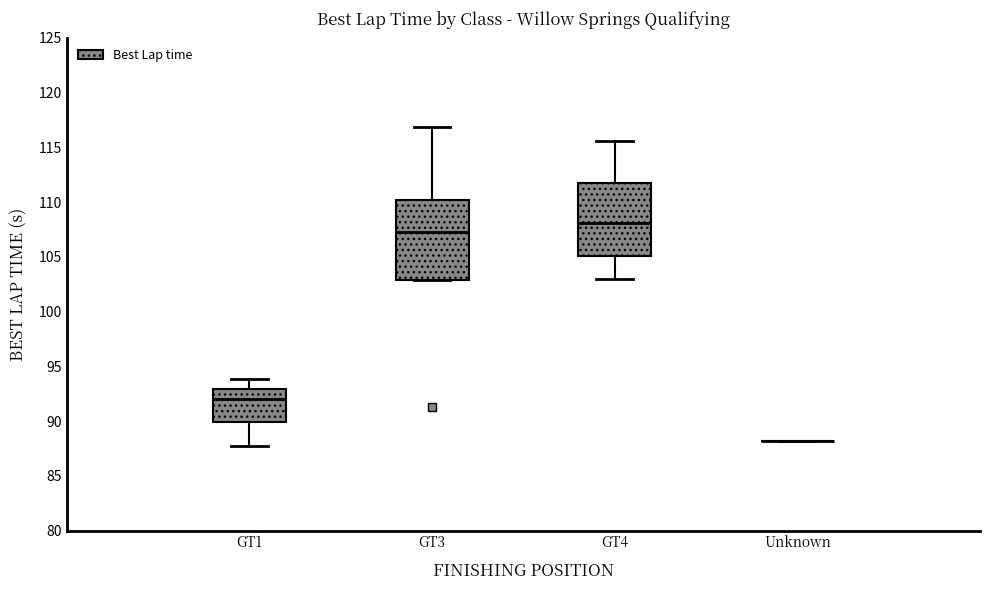

Comparing the boxes themselves (not the whiskers), which one is the tallest?

GT3